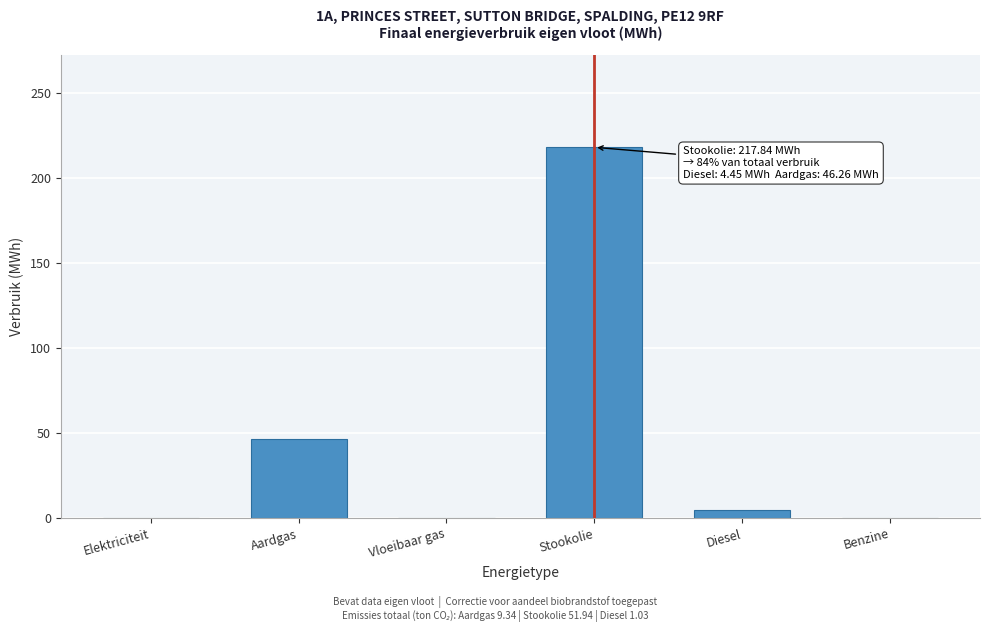

Reading left to right, list all the values displayed in this chart.

Elektriciteit=0.0	Aardgas=46.3	Vloeibaar gas=0.0	Stookolie=217.8	Diesel=4.5	Benzine=0.0